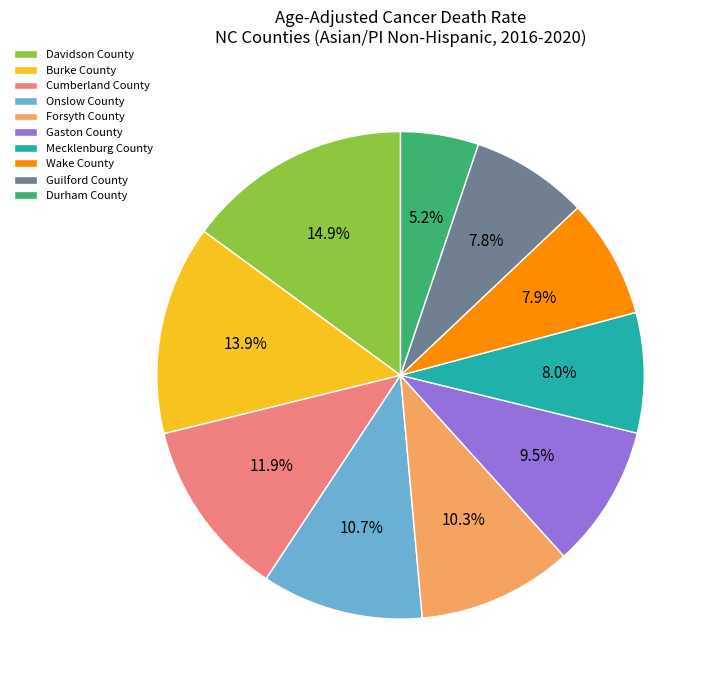

Combined, what portion of the pie is Wake County and Gaston County?

17.4%